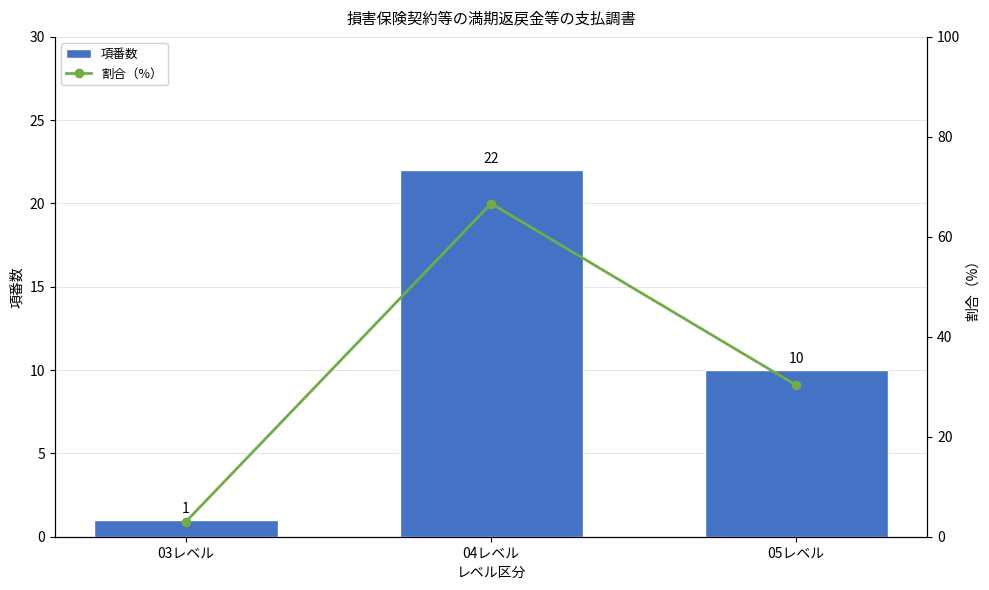

What is the lowest value of the 項番数 series?

1